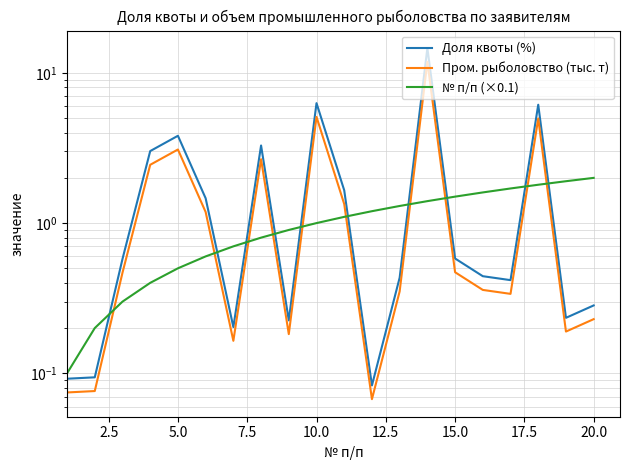

True or false: № п/п (×0.1) has more than 0 interior local peaks.

False